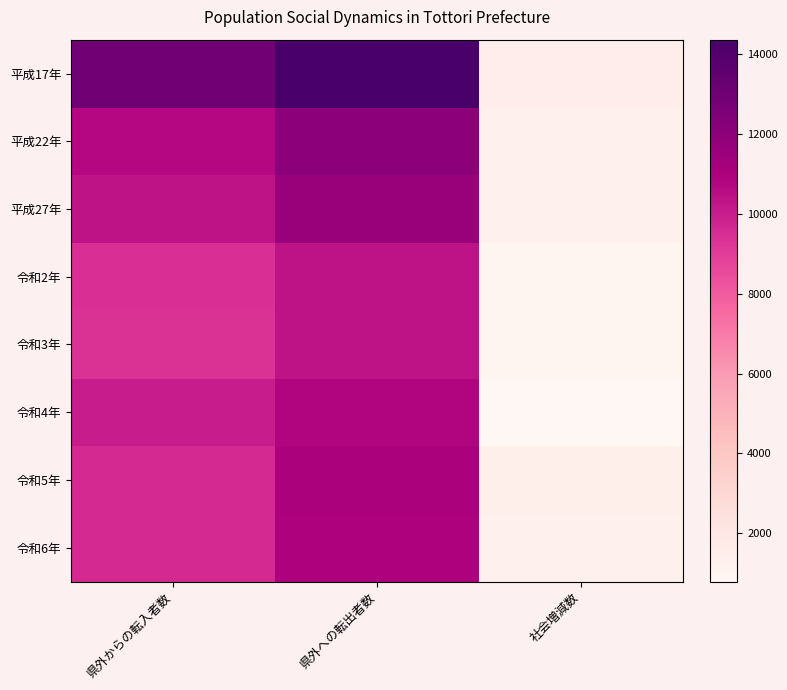

Reading left to right, extract all data points from this chart.

平成17年: 県外からの転入者数=12880	県外への転出者数=14362	社会増減数=1482
平成22年: 県外からの転入者数=10748	県外への転出者数=12031	社会増減数=1283
平成27年: 県外からの転入者数=10351	県外への転出者数=11647	社会増減数=1296
令和2年: 県外からの転入者数=9423	県外への転出者数=10357	社会増減数=934
令和3年: 県外からの転入者数=9334	県外への転出者数=10384	社会増減数=1050
令和4年: 県外からの転入者数=10060	県外への転出者数=10852	社会増減数=792
令和5年: 県外からの転入者数=9612	県外への転出者数=10990	社会増減数=1378
令和6年: 県外からの転入者数=9616	県外への転出者数=10918	社会増減数=1302